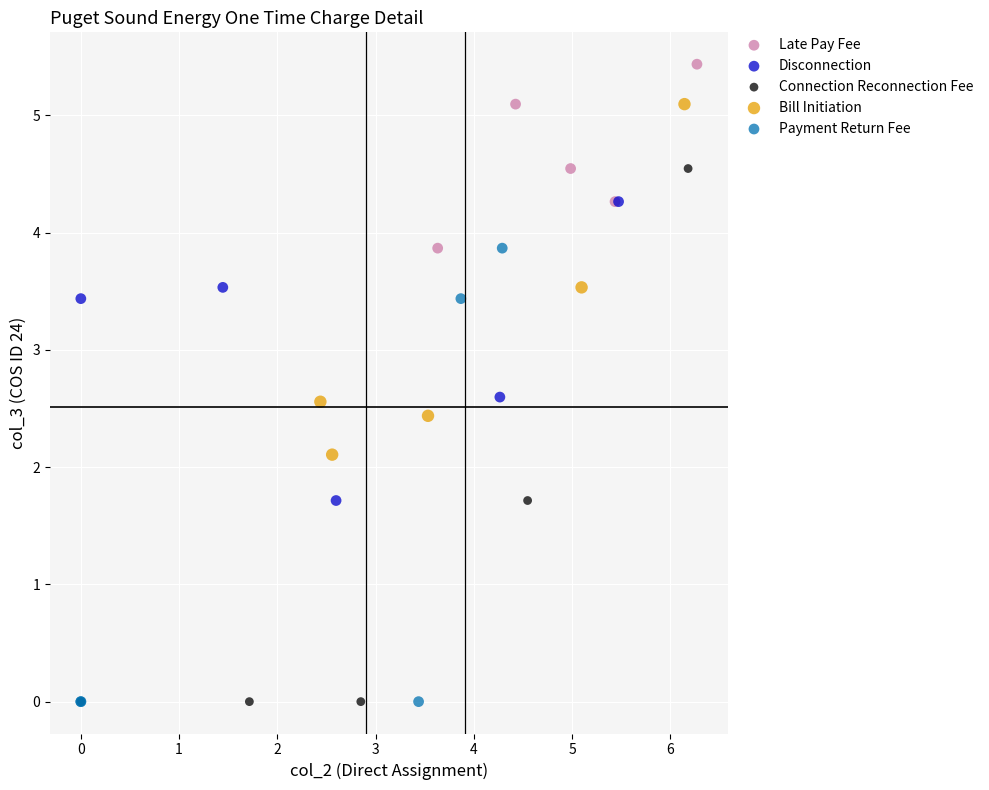

Which series has the largest Y range (max minus min)?

Connection Reconnection Fee